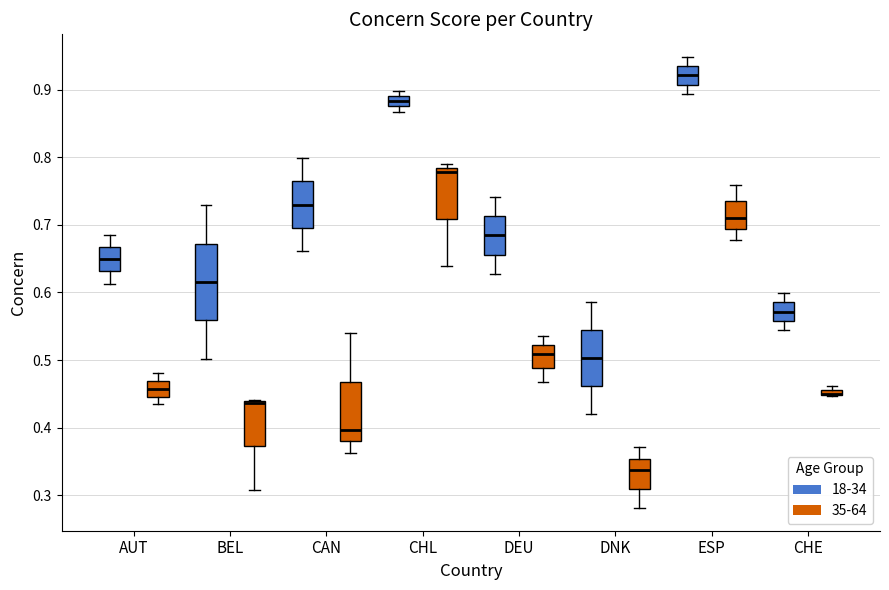

Which box is the tallest, from its lower edge to its upper edge?

BEL (18-34)